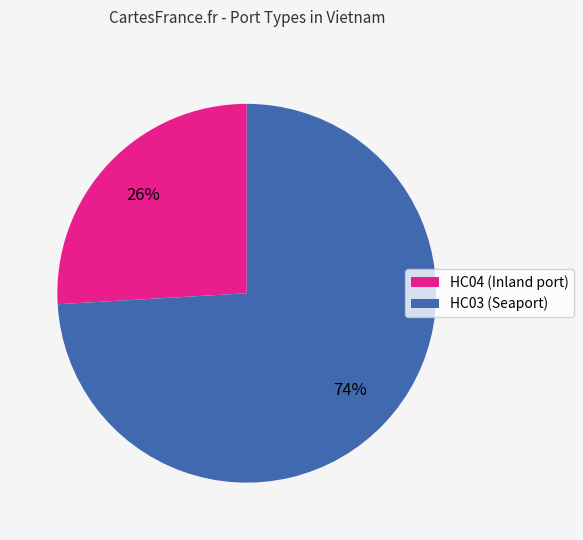

Count the number of slices in the pie.

2